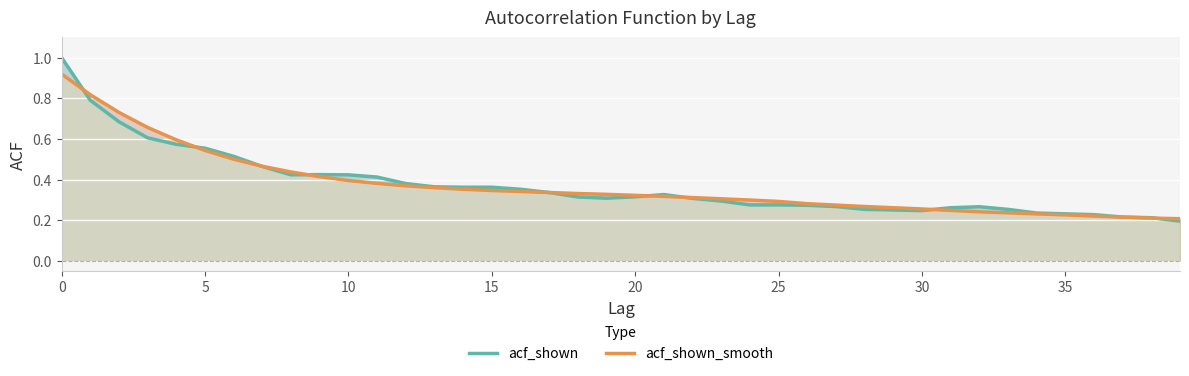

Between 19 and 21, which series saw the biggest shift?

acf_shown